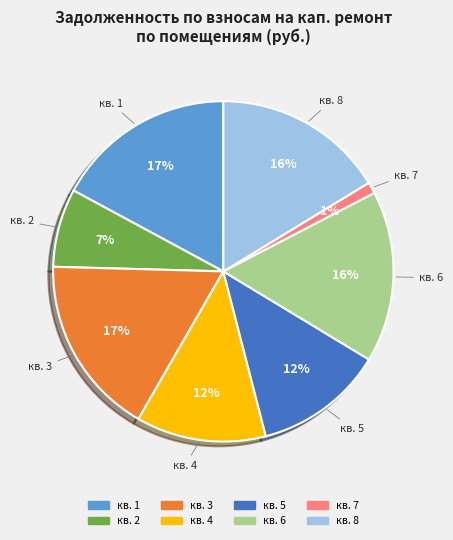

Do кв. 1 and кв. 6 together represent more than half of the pie?

No